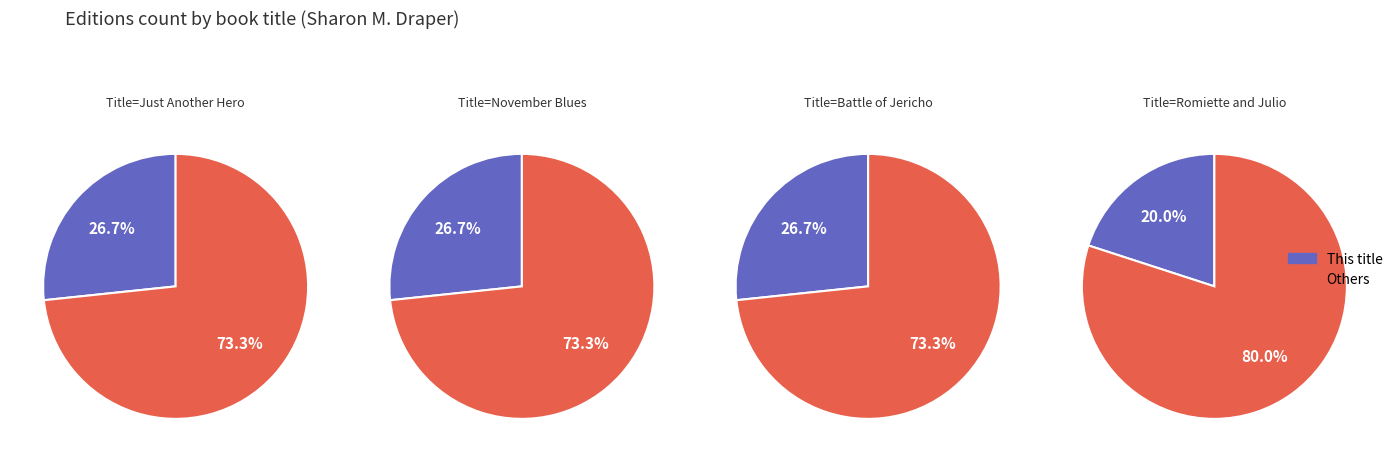

What is the smallest slice in the pie chart?

Romiette and Julio